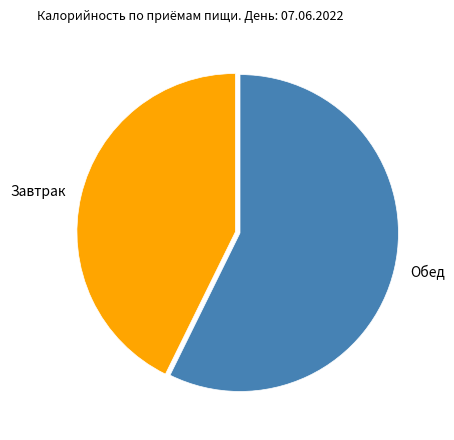

What is the majority slice?

Обед